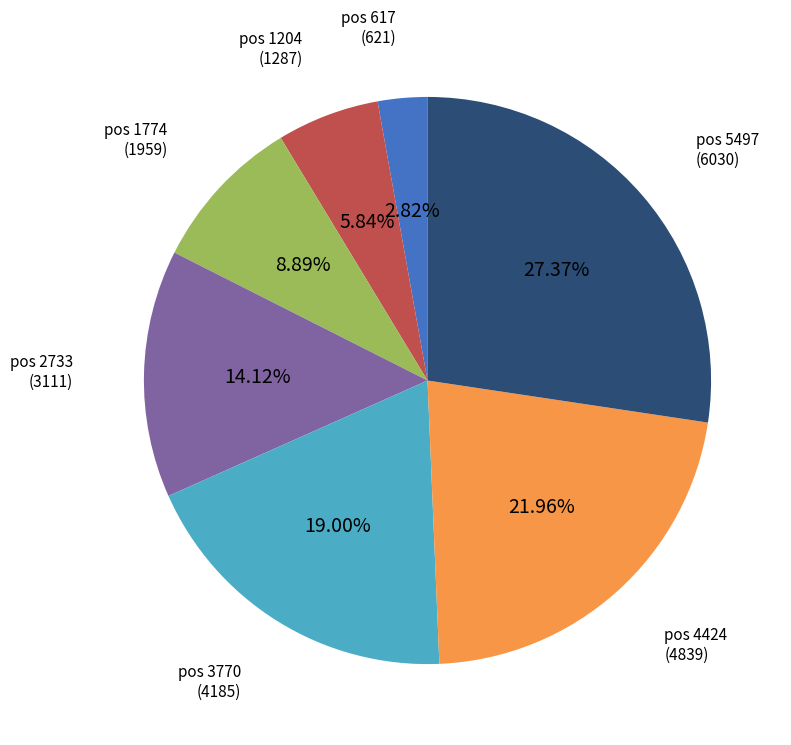

Does any single category account for the majority?

No